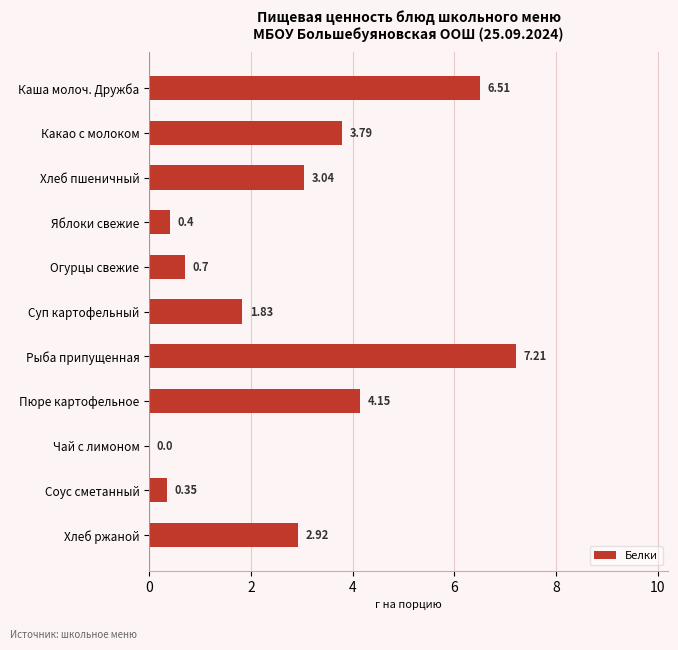

How many series are shown in this chart?

1